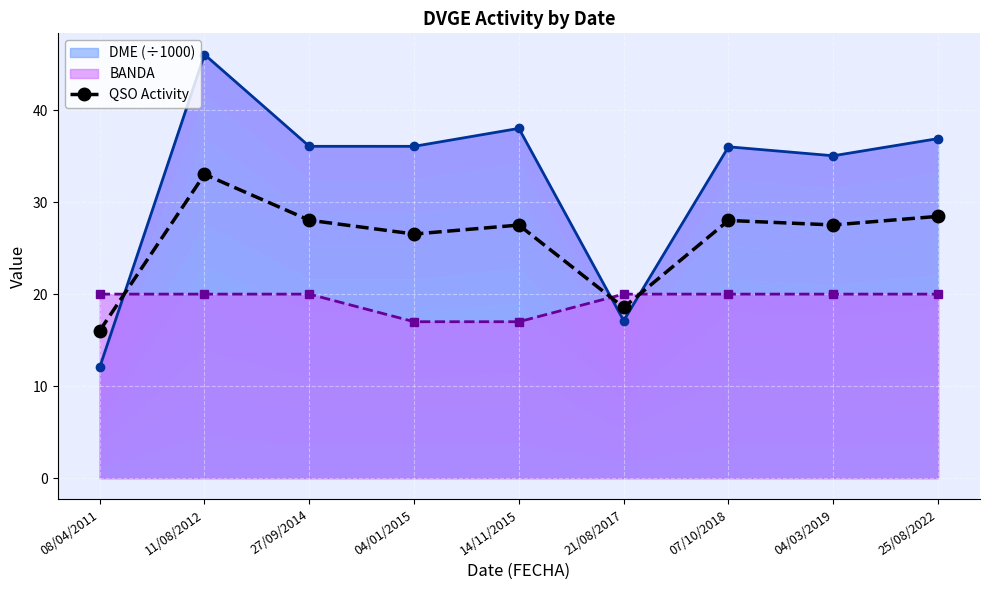

Is it true that the value at 04/01/2015 is 10.8?

False